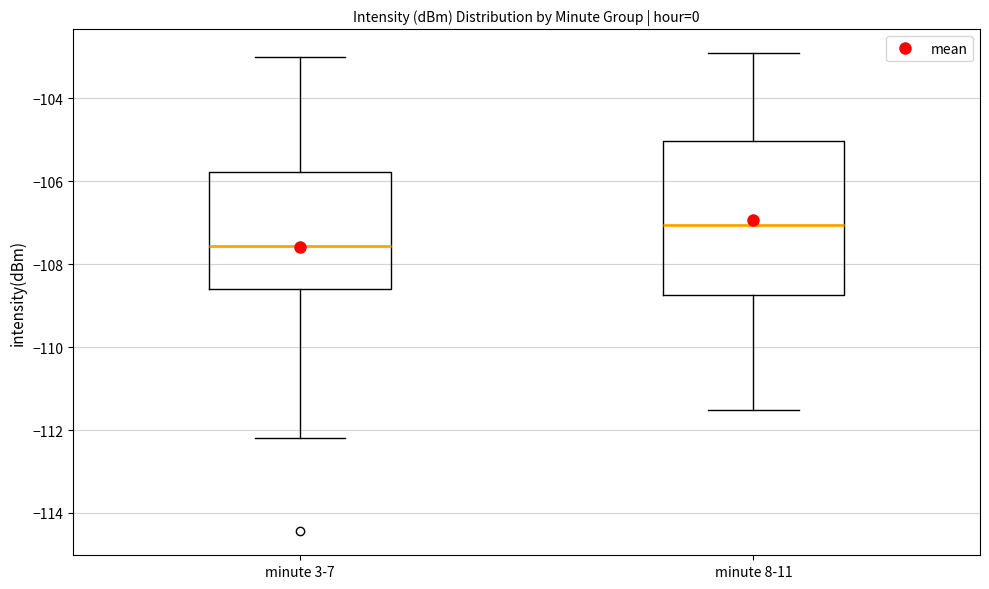

Reading left to right, read every box against the y-axis: the position of its median line, the range the box covers, and the ends of its whiskers. The values are not printed on the chart, so give them approximately, as read against the axis.

minute 3-7: median -107.6, box -108.6 to -105.8, whiskers -112.2 to -103.0
minute 8-11: median -107.0, box -108.8 to -105.0, whiskers -111.6 to -103.0